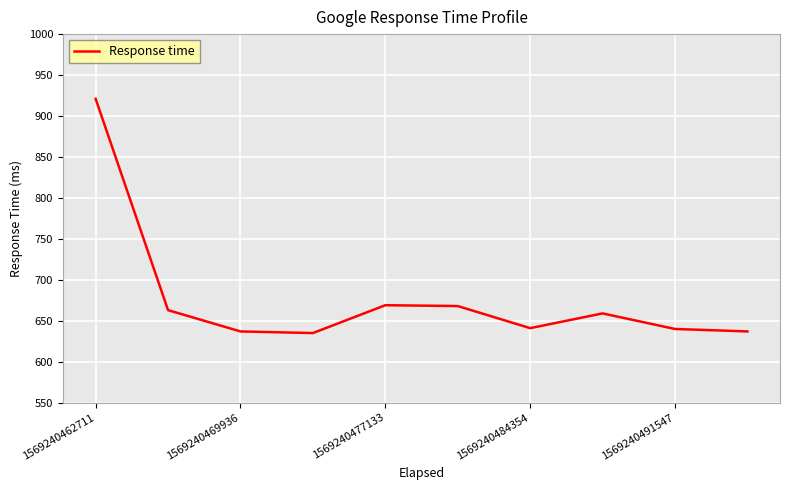

What is the smallest value displayed?

635